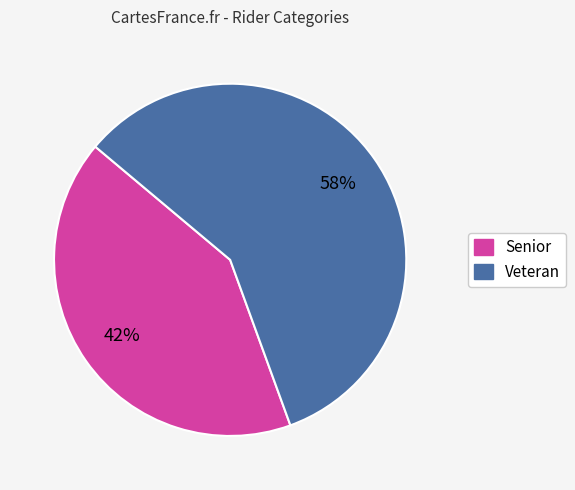

Which category has the smallest portion of the pie?

Senior